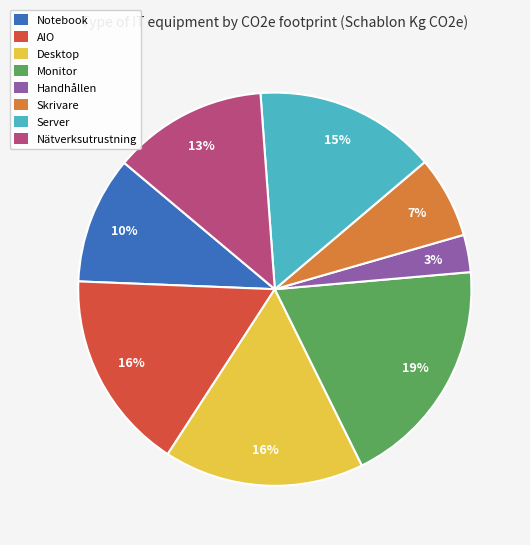

To the nearest percent, what is the average slice percentage?

12%